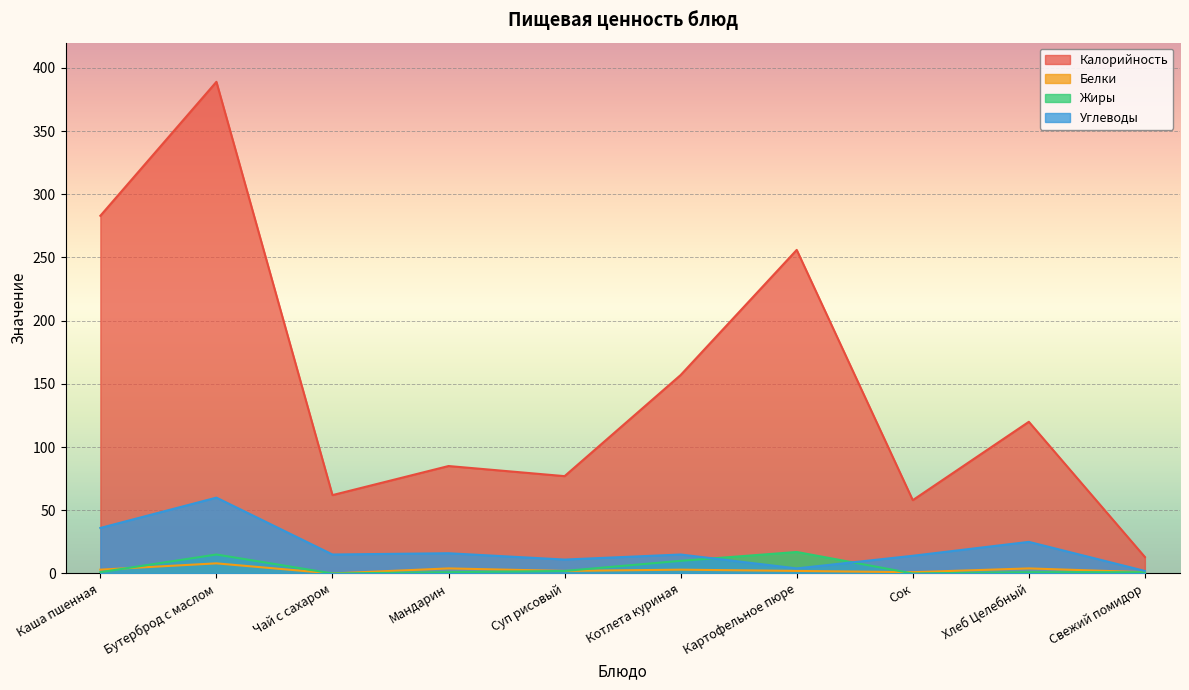

True or false: Белки and Калорийность cross at least once.

False